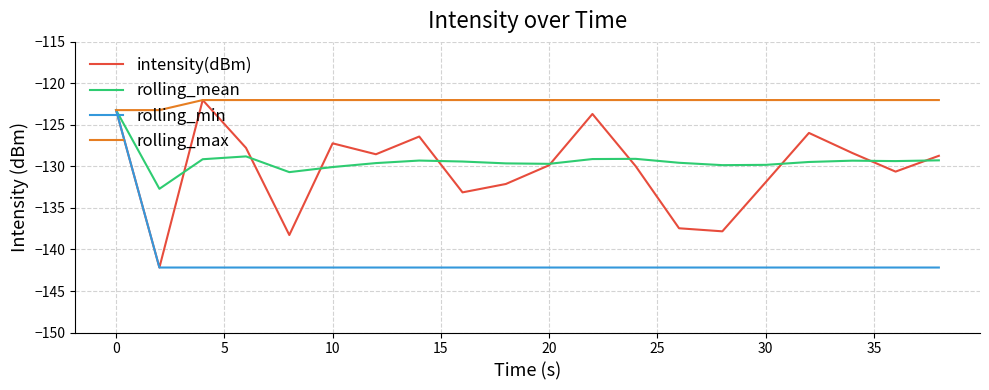

What is the greatest value displayed?

-122.0